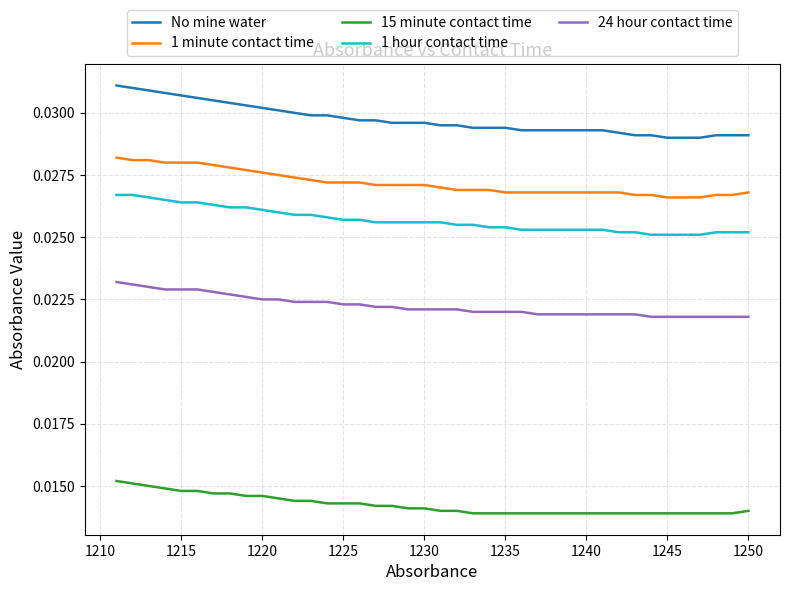

Is this an area chart (filled region under the line)?

No